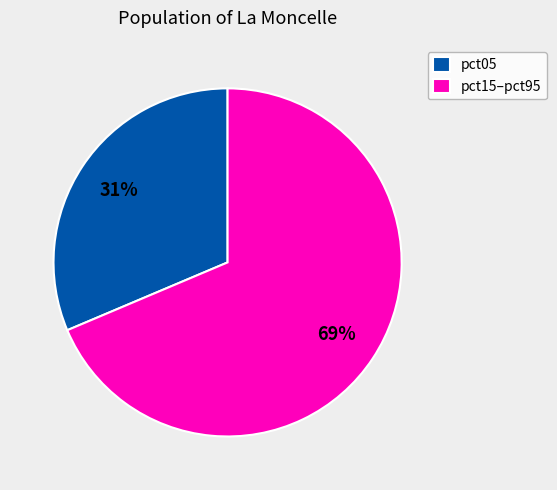

To the nearest percent, what is the average slice percentage?

50%